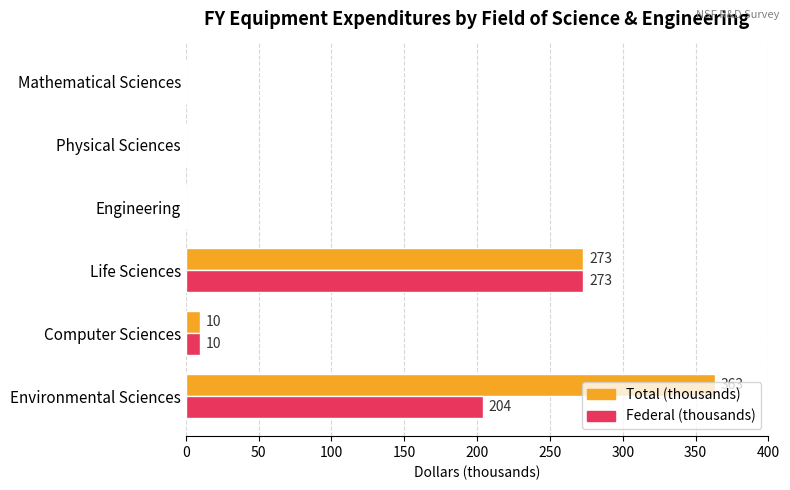

How many categories are shown in the chart?

6